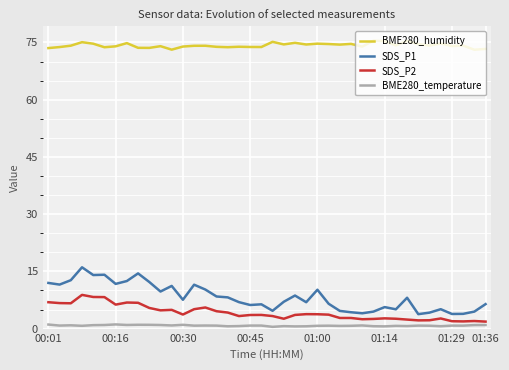

Which series has the largest total across all categories?

BME280_humidity